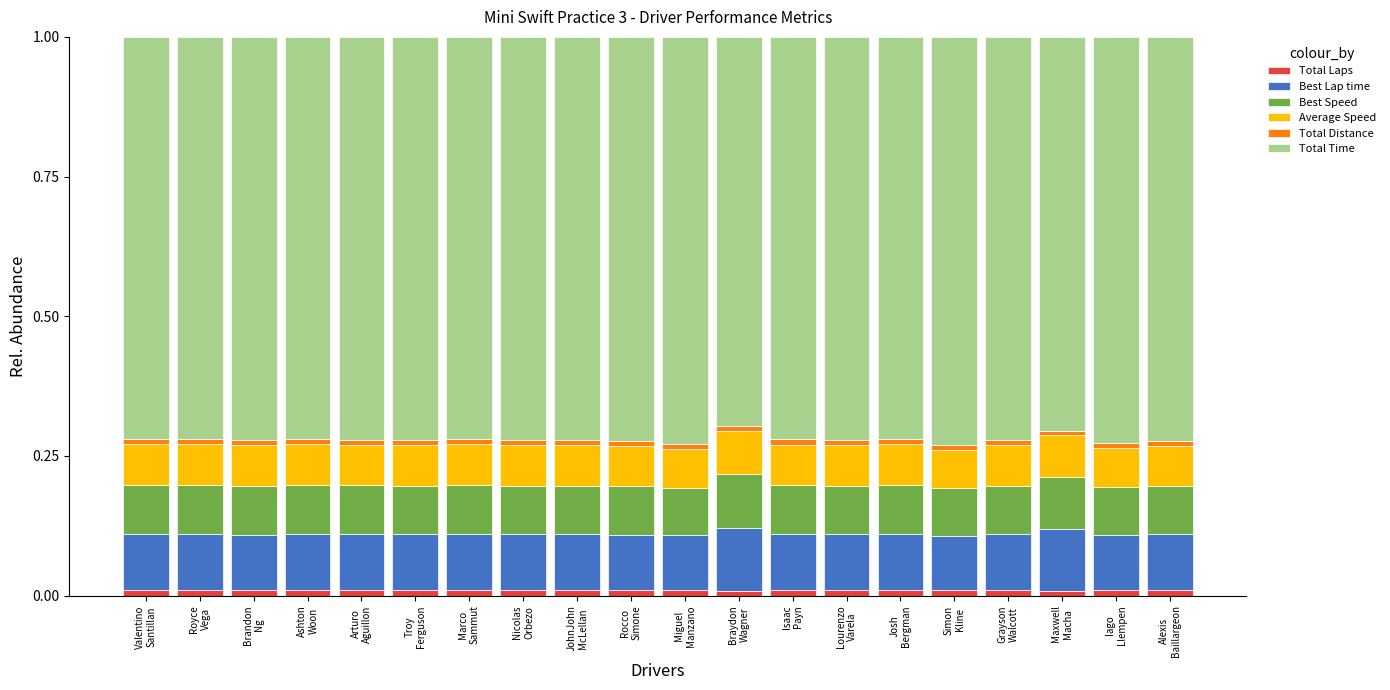

How many bars are there in total?

20